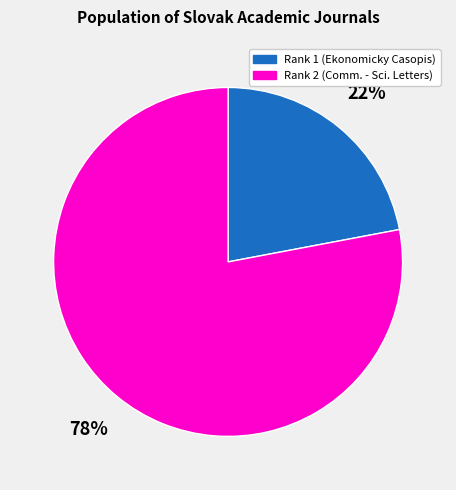

Is there a majority slice in this chart?

Yes